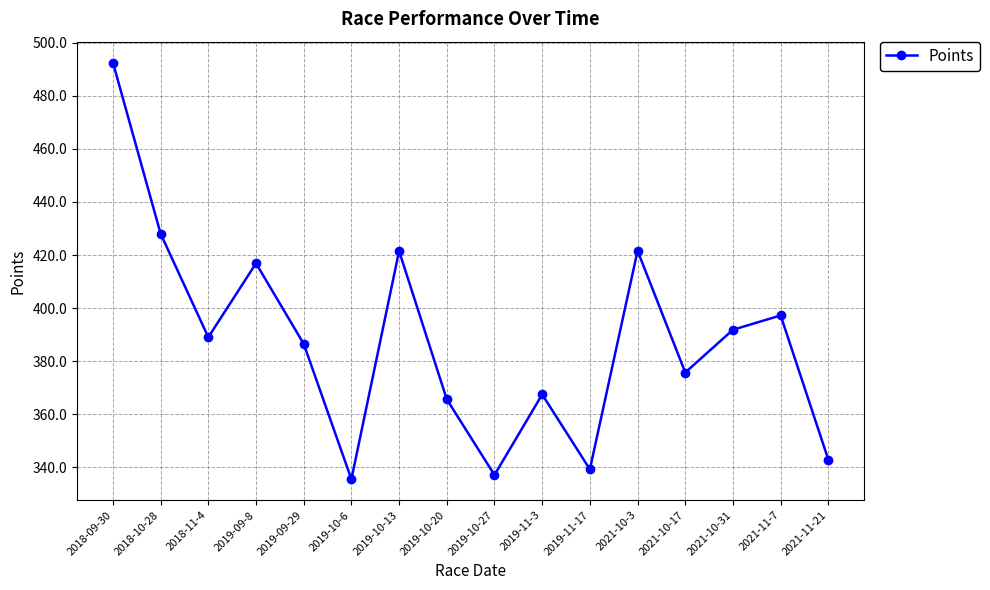

What is the label of the 14th point from the left?

2021-10-31